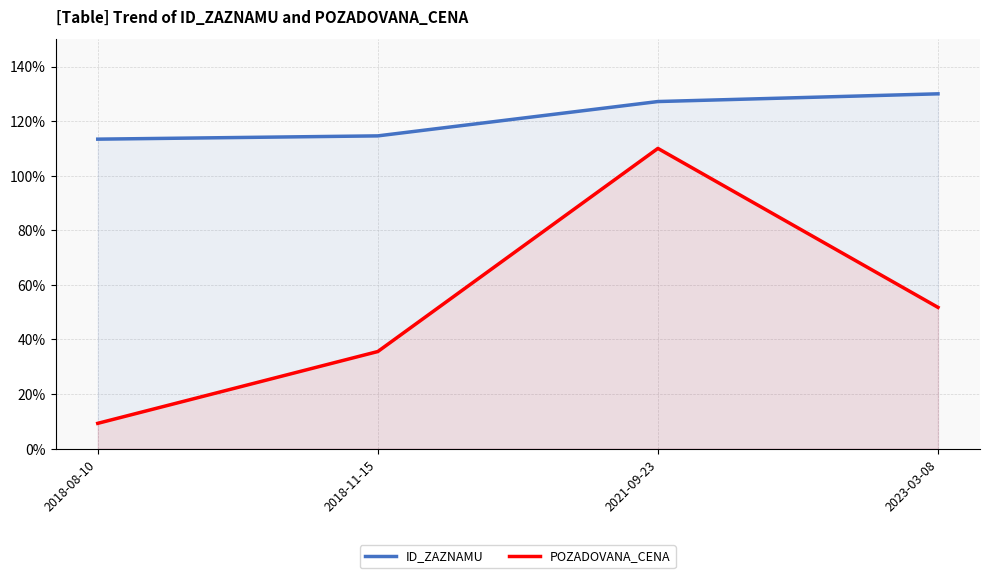

At 2018-11-15, list the series in order from largest to smallest.

ID_ZAZNAMU, POZADOVANA_CENA